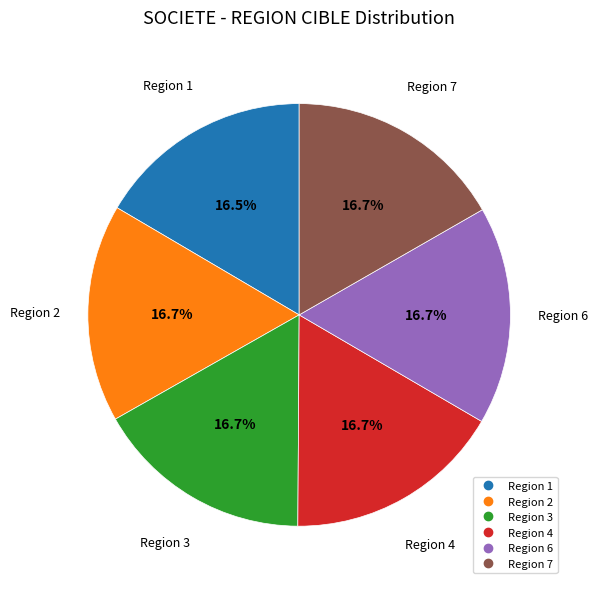

Is there a majority slice in this chart?

No